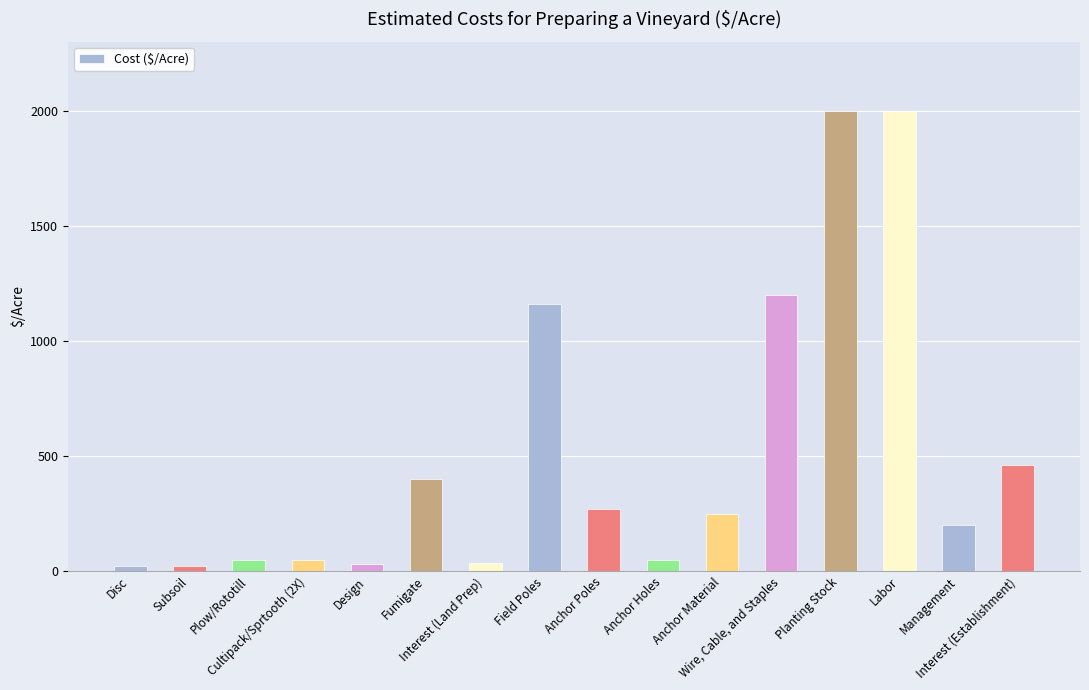

What is the greatest value displayed?

2000.0